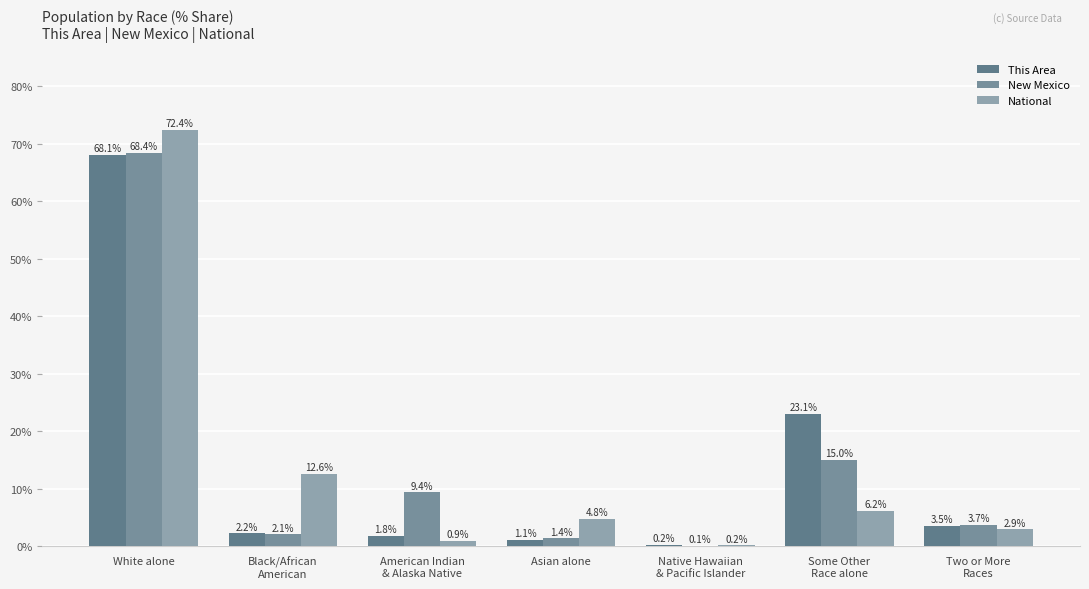

At American Indian
& Alaska Native, list the series in order from smallest to largest.

National, This Area, New Mexico